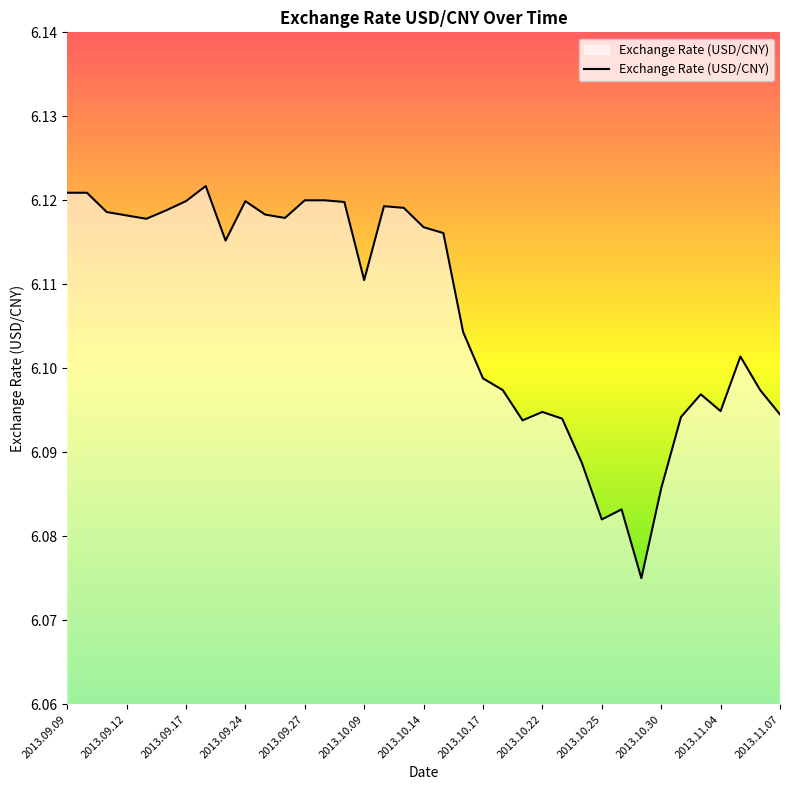

Count the values in the range 6 to 7.

37